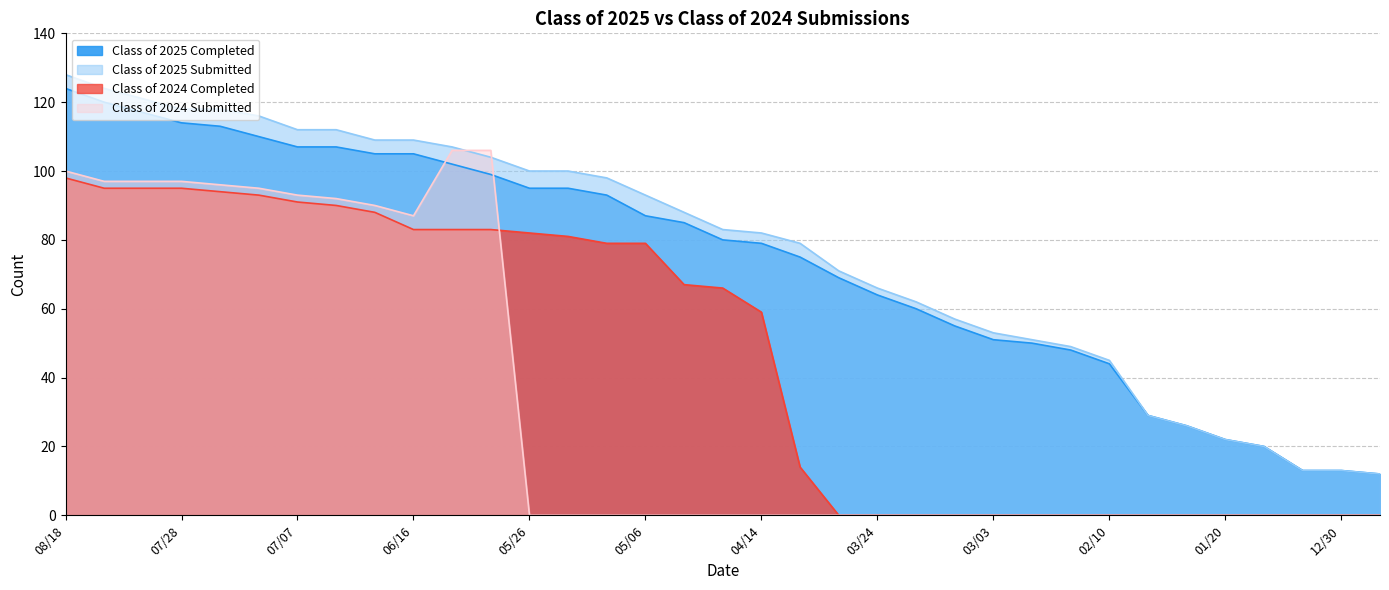

Reading left to right, transcribe all the data shown in this chart.

Class of 2025 Completed: 08/18=124	08/11=120	08/04=117	07/28=114	07/21=113	07/14=110	07/07=107	06/30=107	06/21=105	06/16=105	06/09=102	06/02=99	05/26=95	05/19=95	05/12=93	05/06=87	04/28=85	04/21=80	04/14=79	04/07=75	03/31=69	03/24=64	03/17=60	03/10=55	03/03=51	02/24=50	02/18=48	02/10=44	02/03=29	01/27=26	01/20=22	01/14=20	01/06=13	12/30=13	12/23=12
Class of 2025 Submitted: 08/18=128	08/11=124	08/04=121	07/28=118	07/21=118	07/14=116	07/07=112	06/30=112	06/21=109	06/16=109	06/09=107	06/02=104	05/26=100	05/19=100	05/12=98	05/06=93	04/28=88	04/21=83	04/14=82	04/07=79	03/31=71	03/24=66	03/17=62	03/10=57	03/03=53	02/24=51	02/18=49	02/10=45	02/03=29	01/27=26	01/20=22	01/14=20	01/06=13	12/30=13	12/23=12
Class of 2024 Completed: 08/18=98	08/11=95	08/04=95	07/28=95	07/21=94	07/14=93	07/07=91	06/30=90	06/21=88	06/16=83	06/09=83	06/02=83	05/26=82	05/19=81	05/12=79	05/06=79	04/28=67	04/21=66	04/14=59	04/07=14	03/31=0	03/24=0	03/17=0	03/10=0	03/03=0	02/24=0	02/18=0	02/10=0	02/03=0	01/27=0	01/20=0	01/14=0	01/06=0	12/30=0	12/23=0
Class of 2024 Submitted: 08/18=100	08/11=97	08/04=97	07/28=97	07/21=96	07/14=95	07/07=93	06/30=92	06/21=90	06/16=87	06/09=106	06/02=106	05/26=0	05/19=0	05/12=0	05/06=0	04/28=0	04/21=0	04/14=0	04/07=0	03/31=0	03/24=0	03/17=0	03/10=0	03/03=0	02/24=0	02/18=0	02/10=0	02/03=0	01/27=0	01/20=0	01/14=0	01/06=0	12/30=0	12/23=0